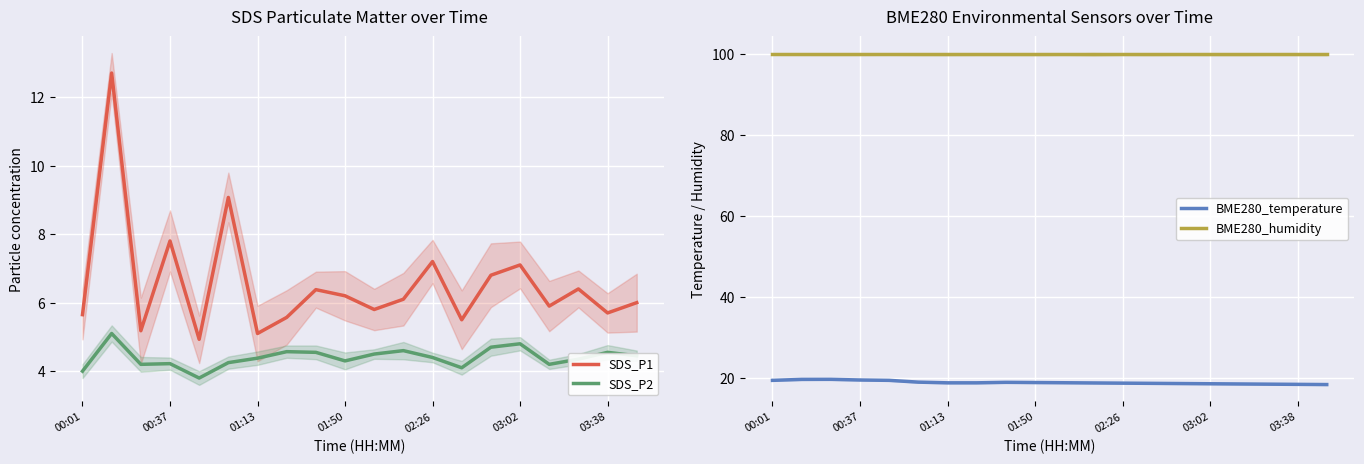

At how many categories does at least one series exceed 60?

20